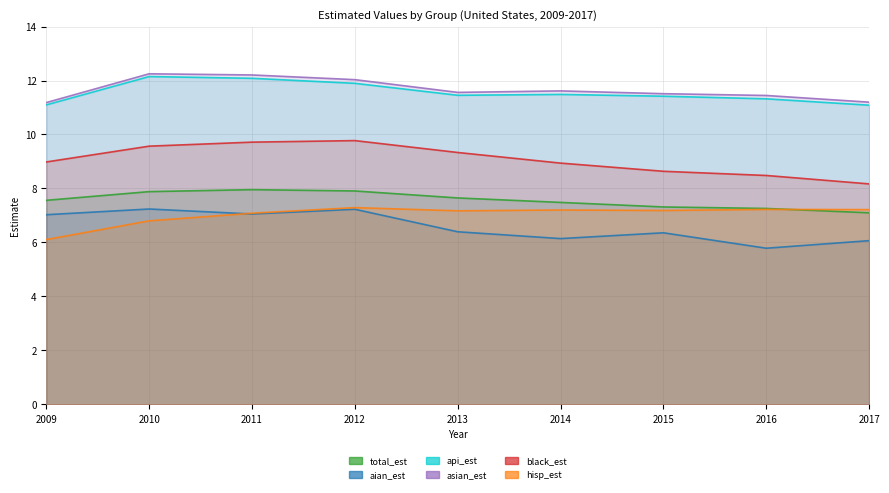

At which label does aian_est first exceed 6?

2009